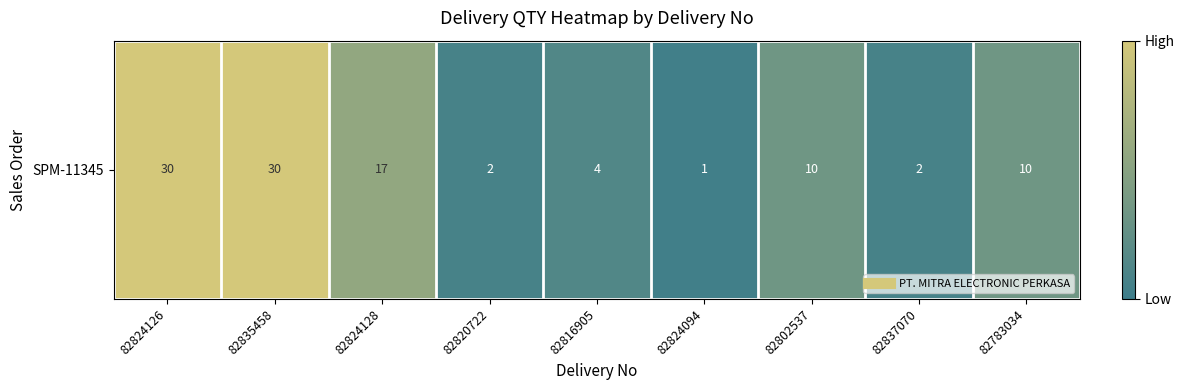

At which category does the chart reach its peak across all series?

82824126